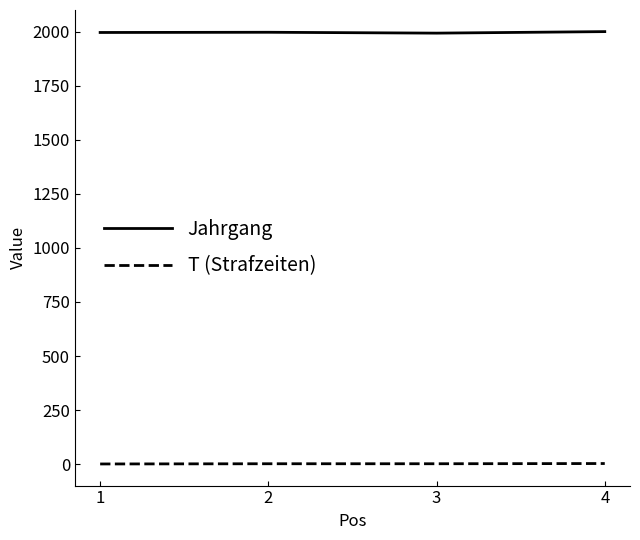

List the series in order of their overall mean, highest first.

Jahrgang, T (Strafzeiten)